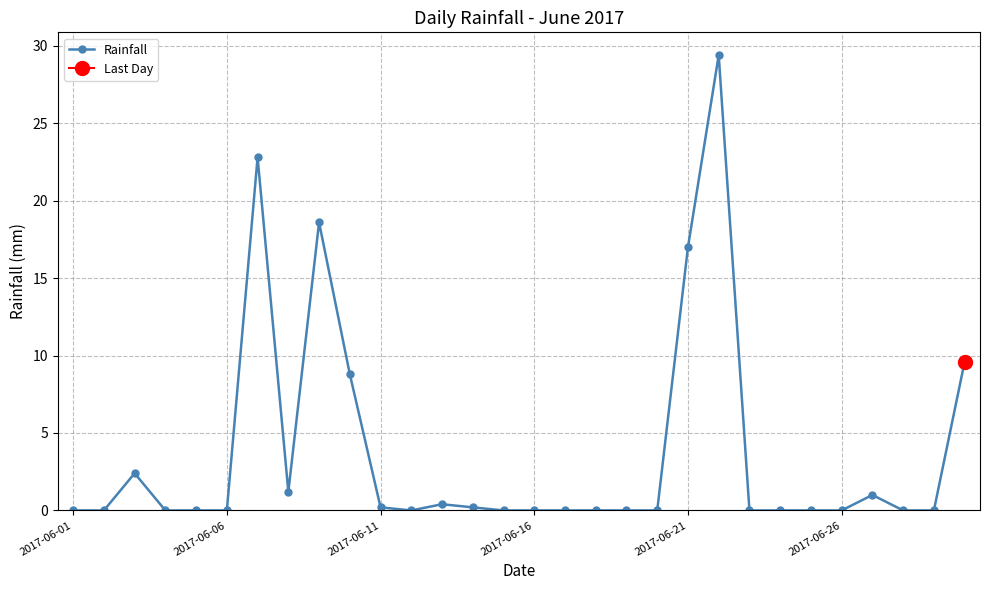

Between 21 and 17, which is larger?

21